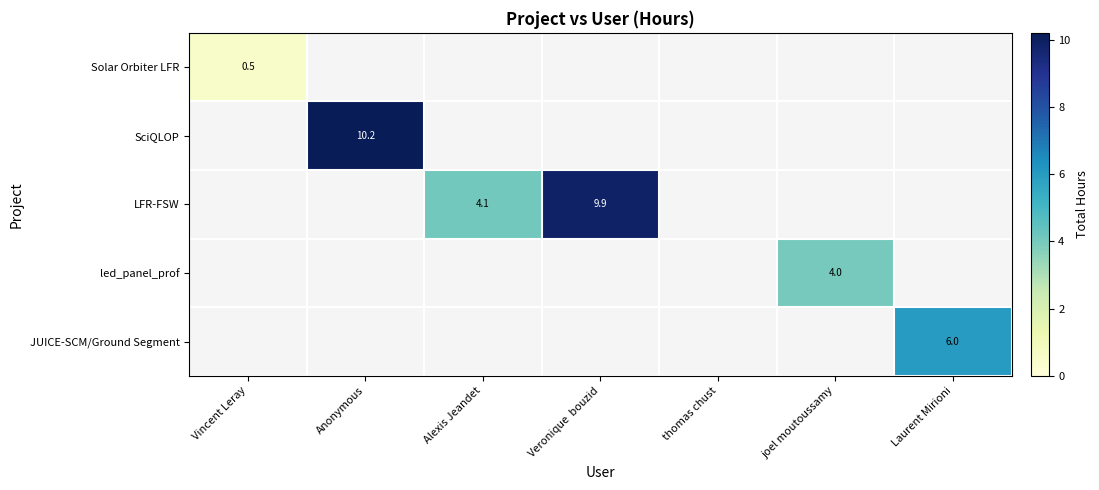

Is it true that Solar Orbiter LFR equals 0.3 at Vincent Leray?

False